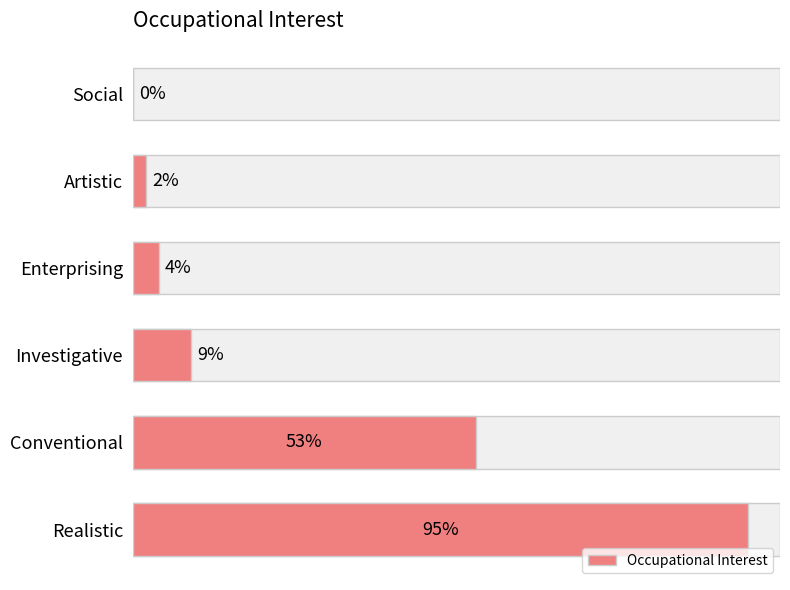

The value at 100 is 54. True or false?

False